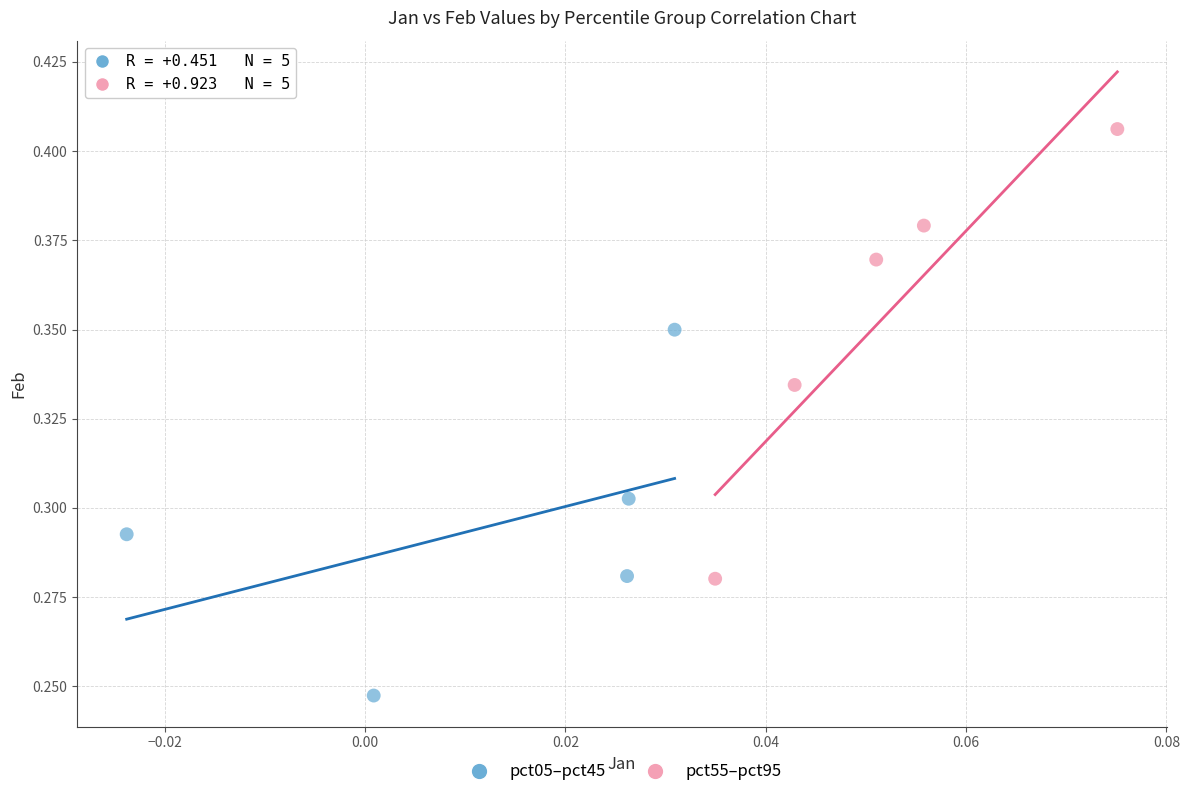

What are all the series names shown in the legend?

pct05–pct45, pct55–pct95